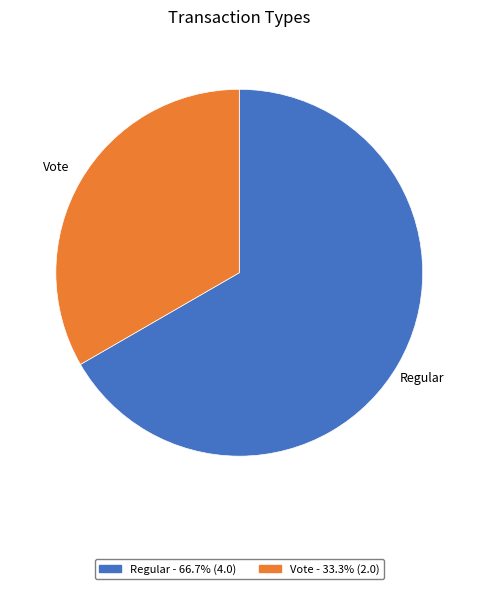

Combined, do Vote and Regular account for over 50%?

Yes